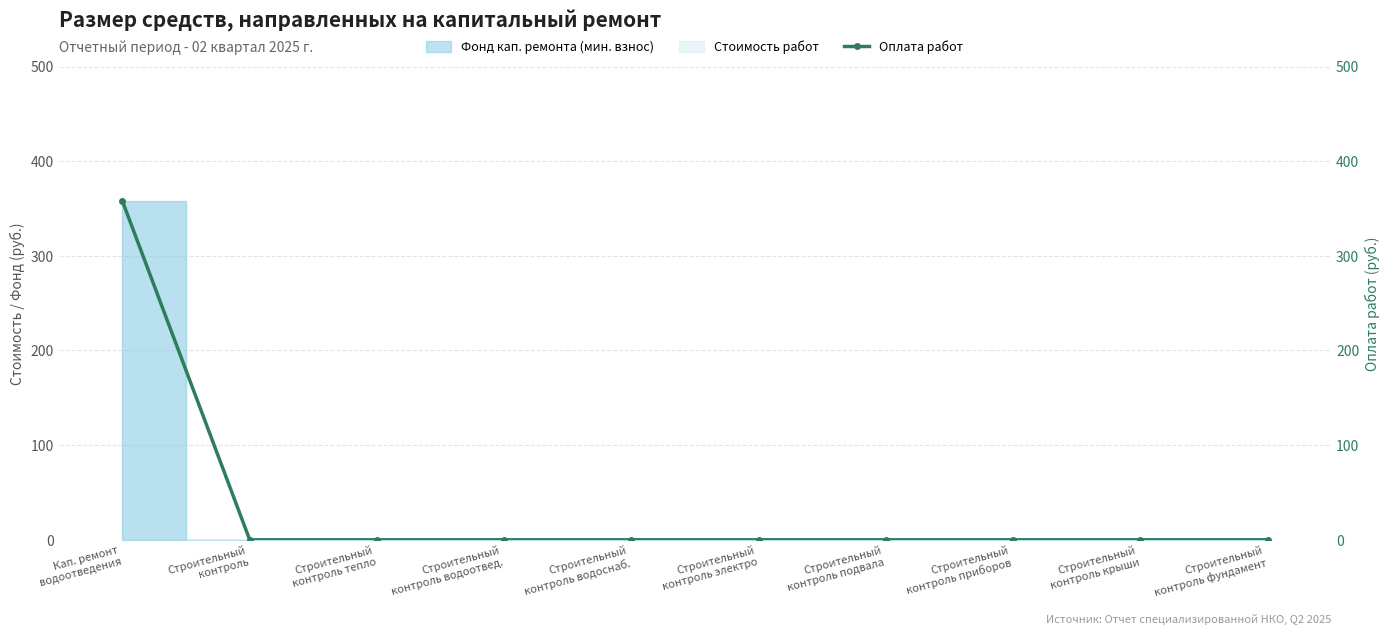

Which category has the lowest value across all series?

Строительный
контроль